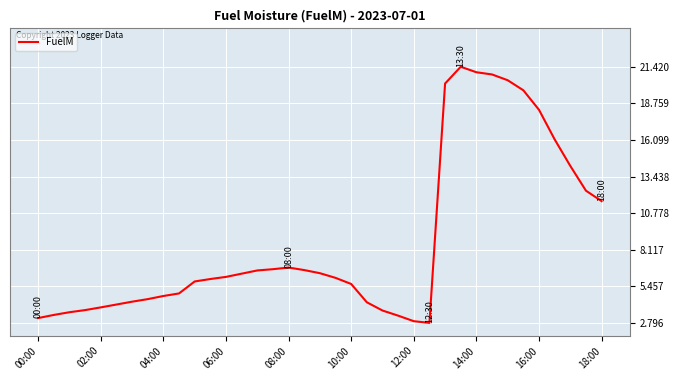

What is the difference between the maximum and minimum values?

18.6